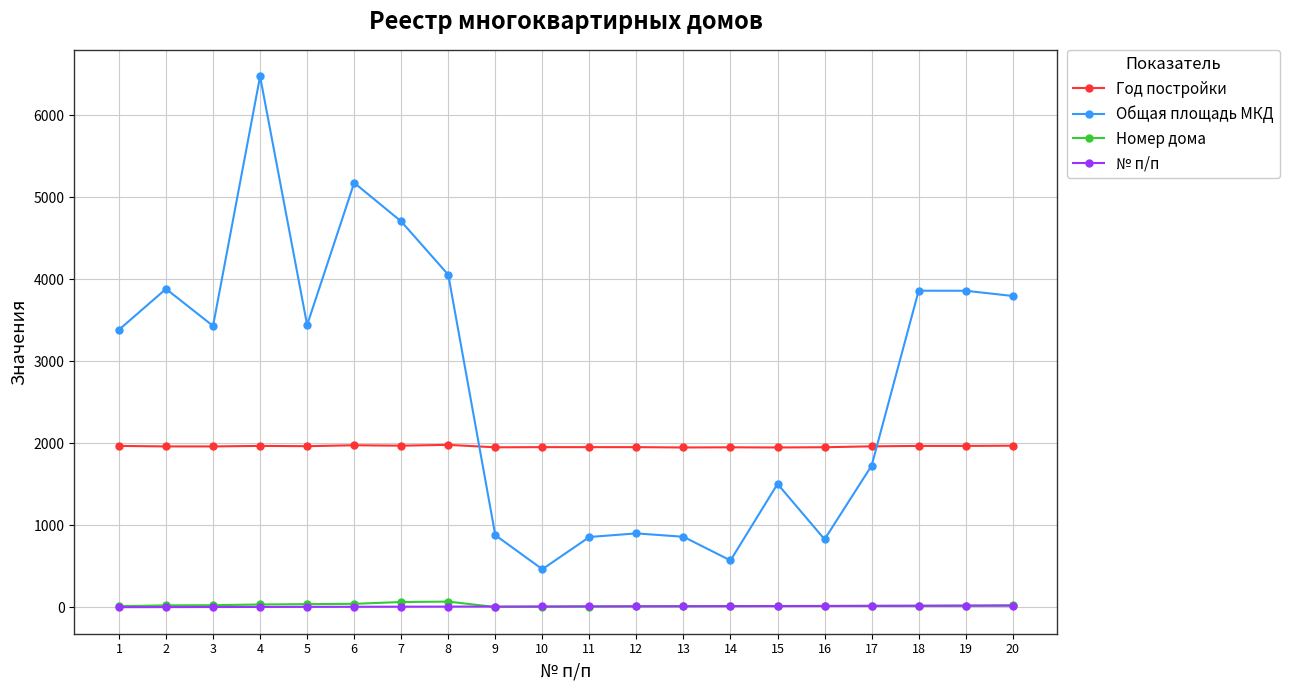

What is the spread (max minus min) of values at 7?

4699.3